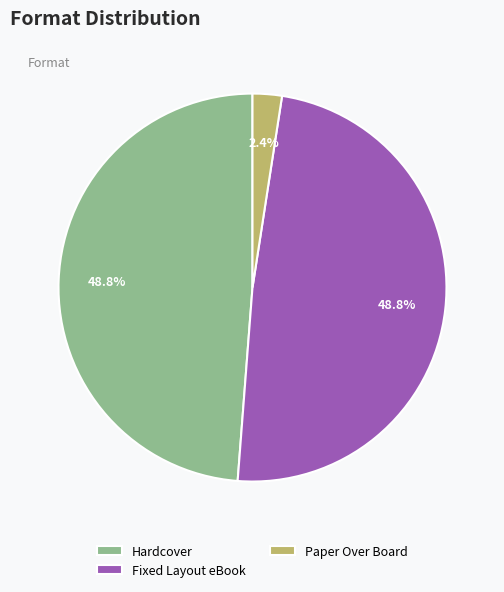

To the nearest percent, what percentage of the pie is Hardcover?

49%